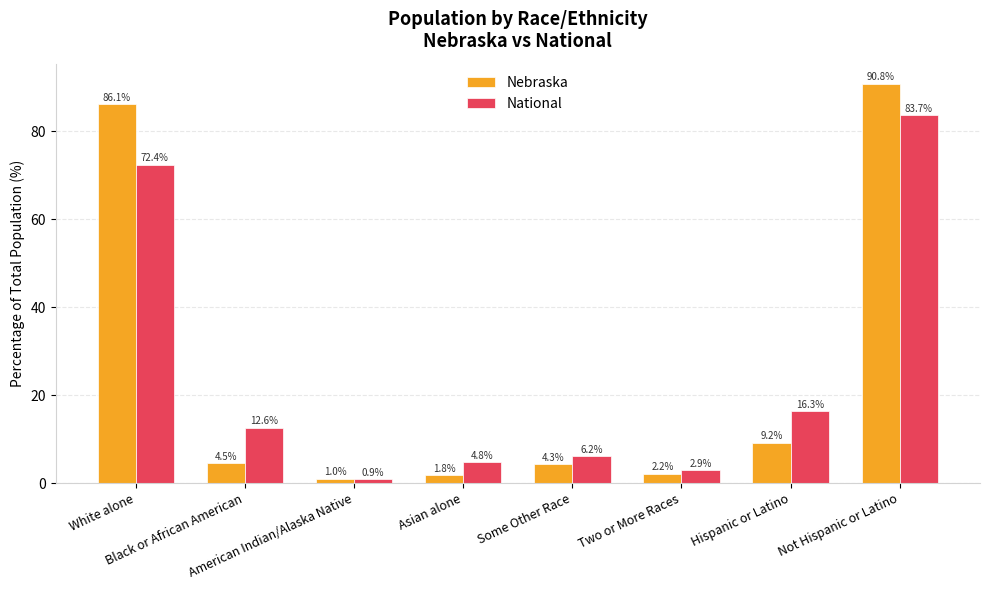

Reading right to left, list all the values displayed in this chart.

Nebraska: 90.8	9.2	2.2	4.3	1.8	1.0	4.5	86.1
National: 83.7	16.3	2.9	6.2	4.8	0.9	12.6	72.4